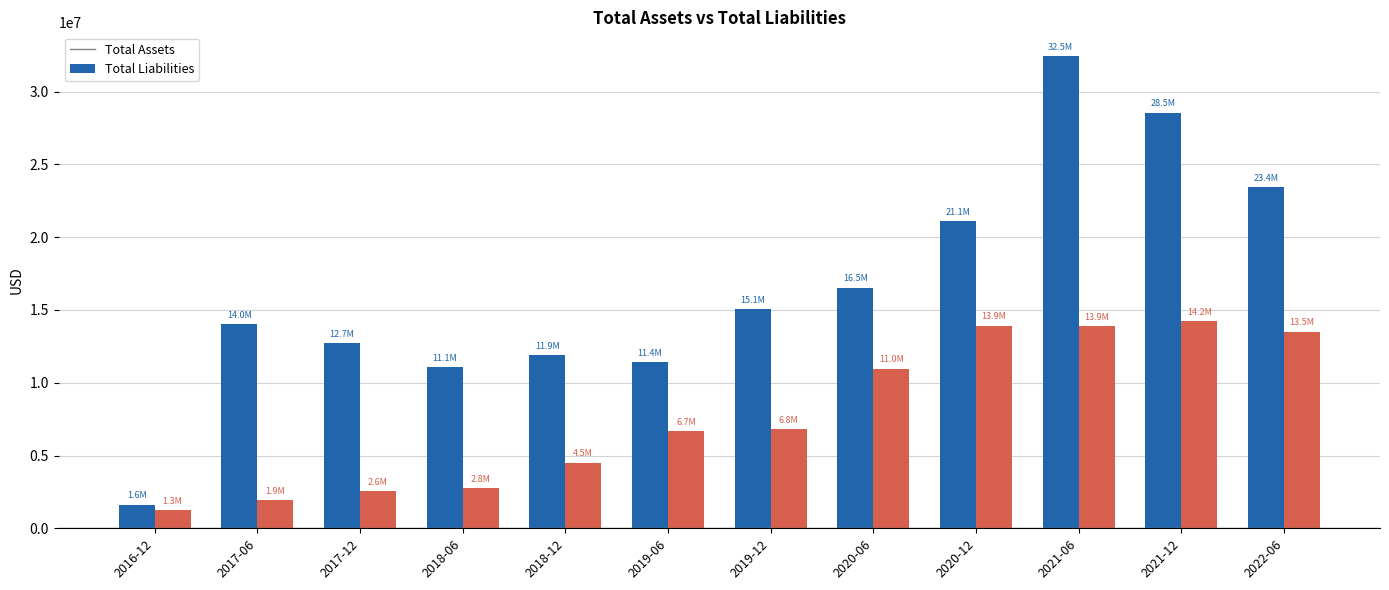

Rank the series by their maximum value, from highest to lowest.

Total Assets, Total Liabilities